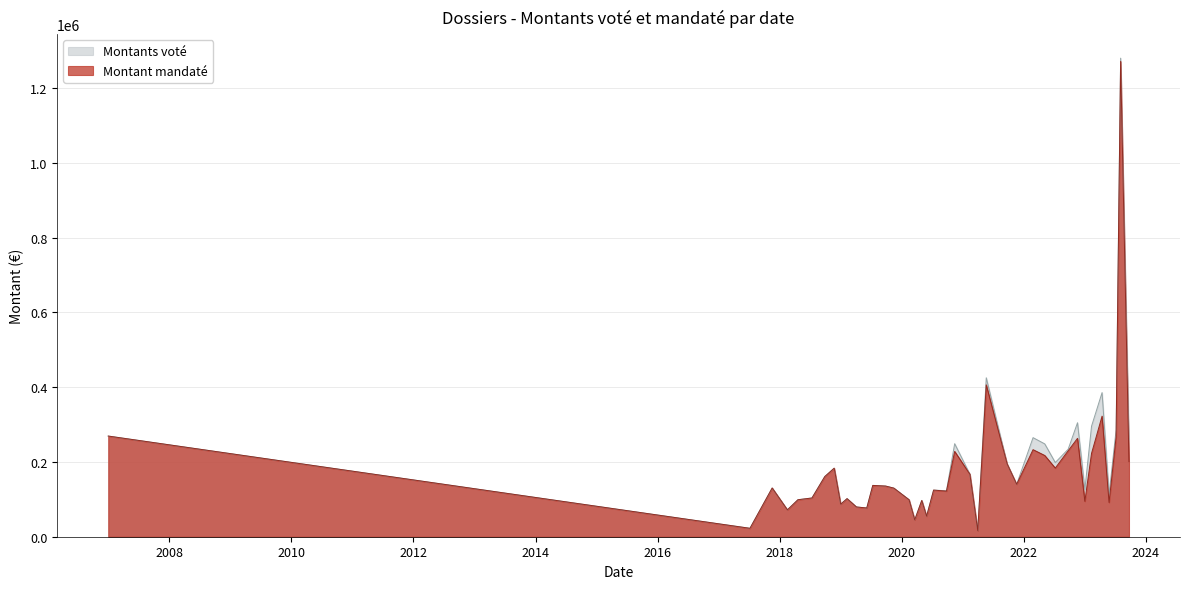

At which category does Montant mandaté reach its first local peak?

2017-11-17